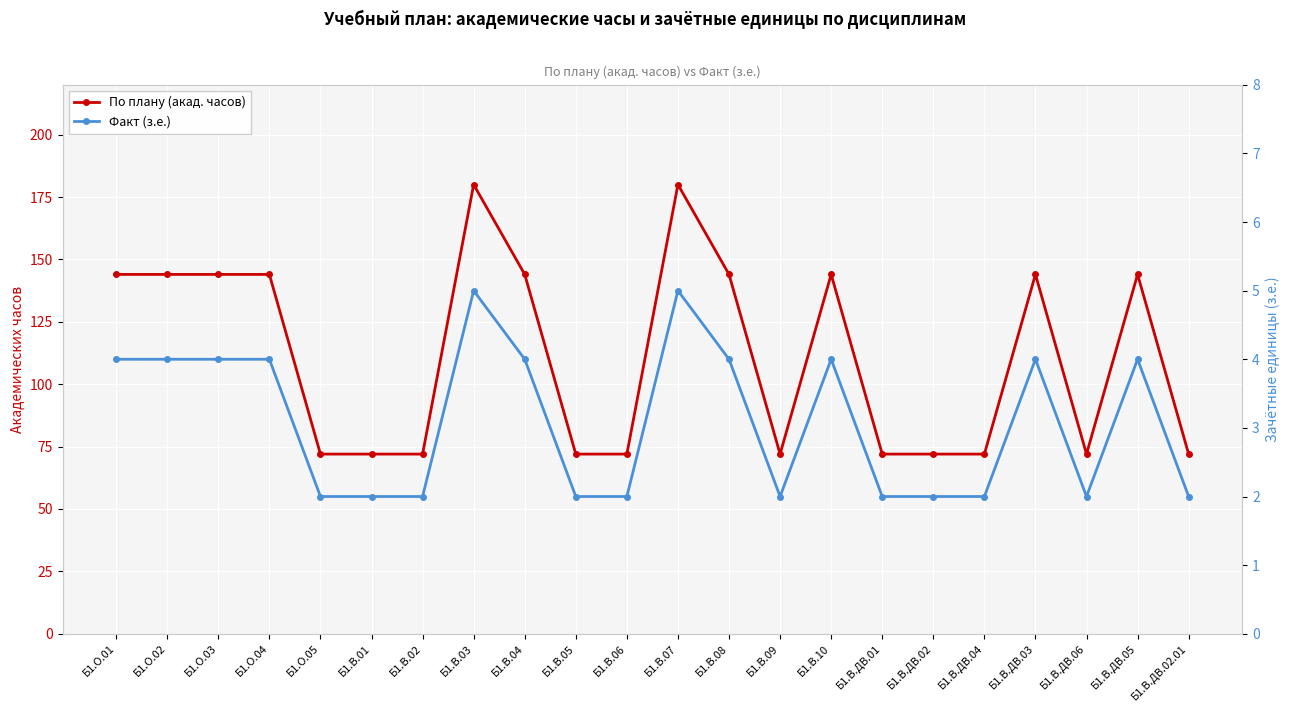

True or false: Факт (з.е.) and По плану (акад. часов) cross at least once.

False